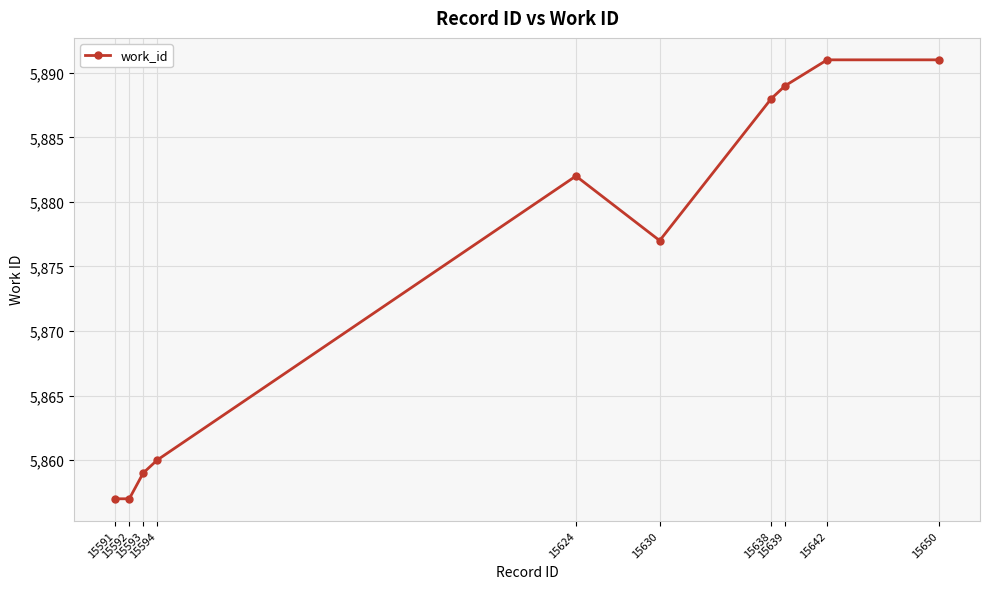

Count the number of categories in the chart.

10